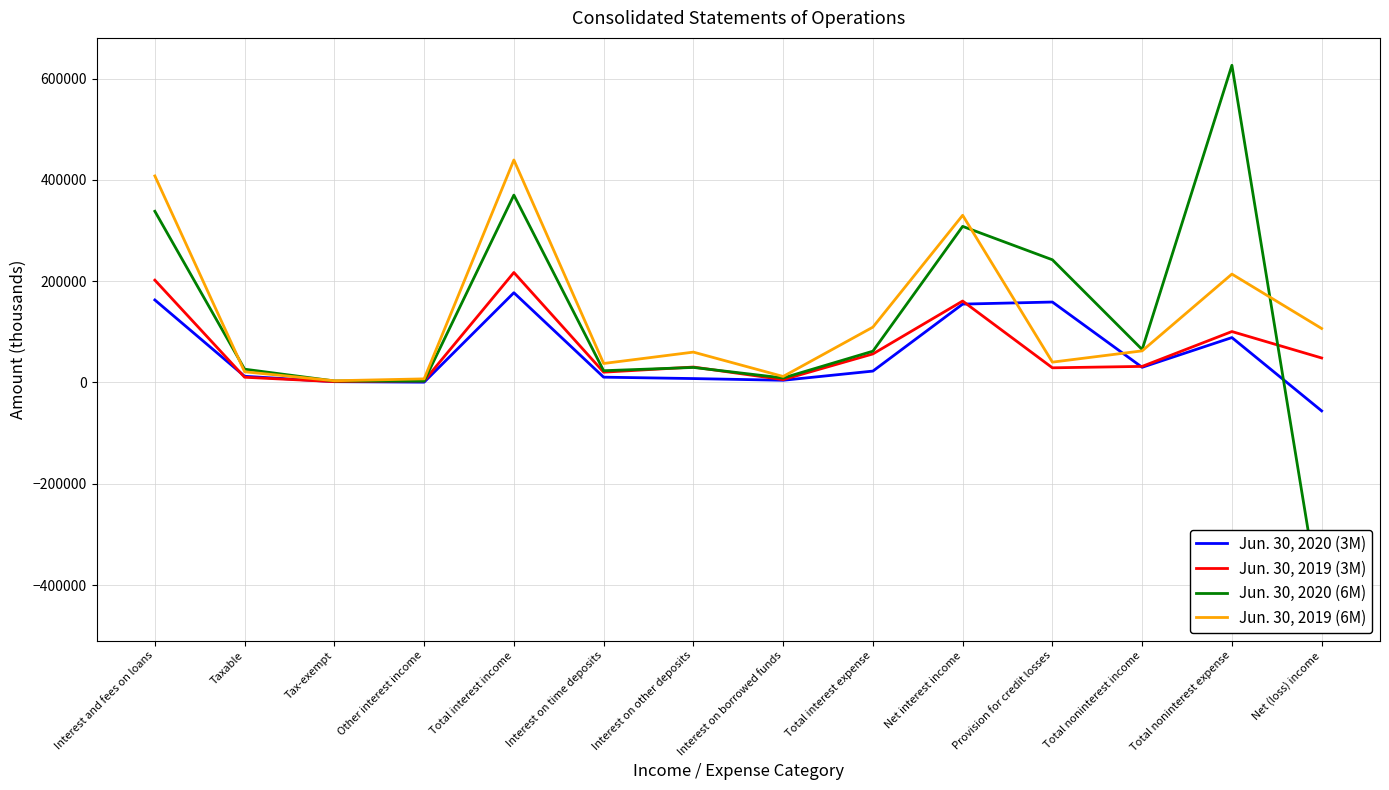

Rank the categories by Jun. 30, 2020 (6M) value from lowest to highest.

Net (loss) income, Other interest income, Tax-exempt, Interest on borrowed funds, Interest on time deposits, Taxable, Interest on other deposits, Total interest expense, Total noninterest income, Provision for credit losses, Net interest income, Interest and fees on loans, Total interest income, Total noninterest expense